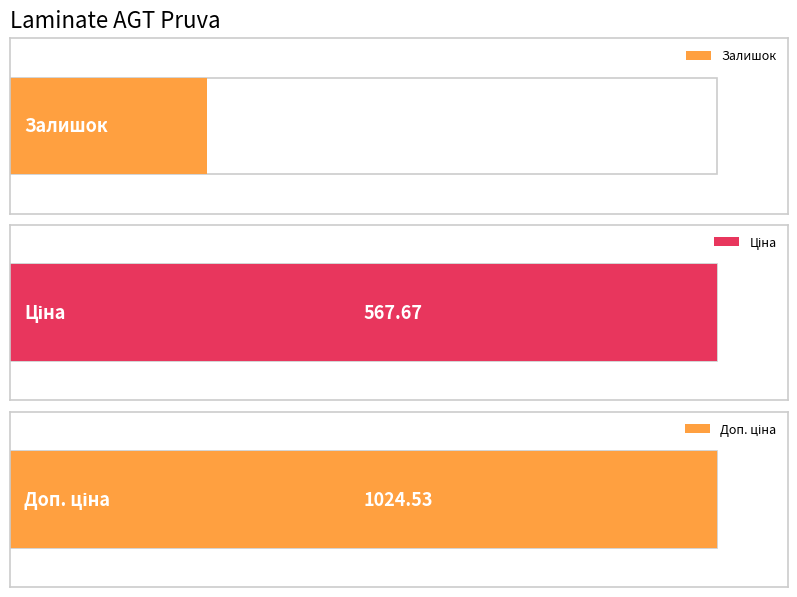

What is the highest value of the Залишок series?

1335.0